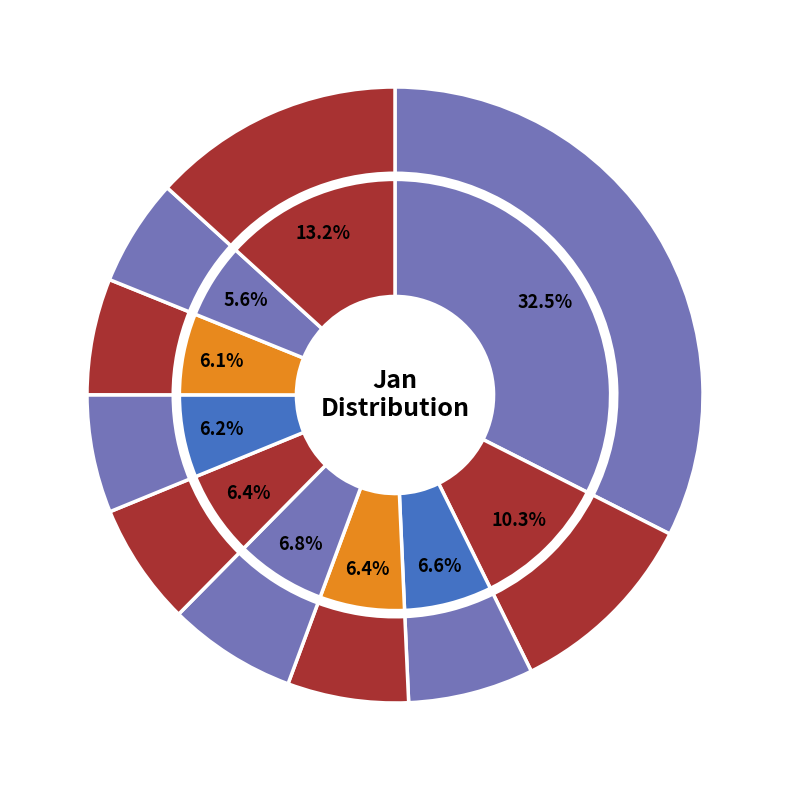

To the nearest percent, what is the difference between the largest and smallest slice percentages?

27%